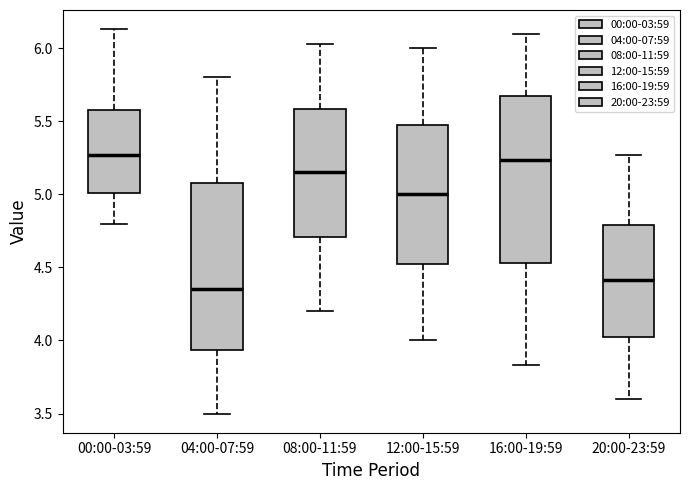

Which box has the lowest median line?

04:00-07:59